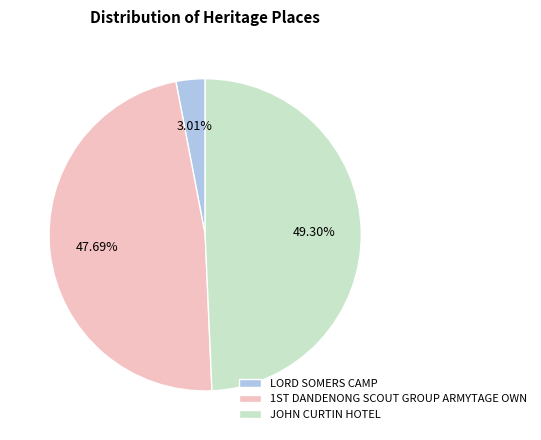

Which slice is the smallest?

LORD SOMERS CAMP